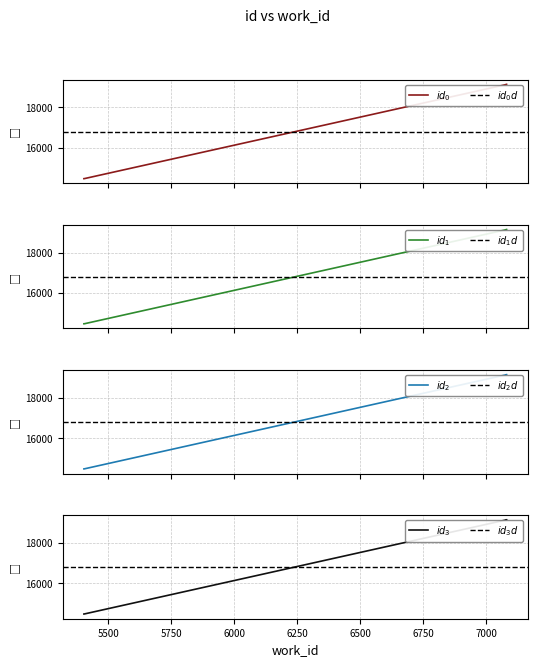

Approximately how many times larger is the value at 7080 compared to 5405?

1.3